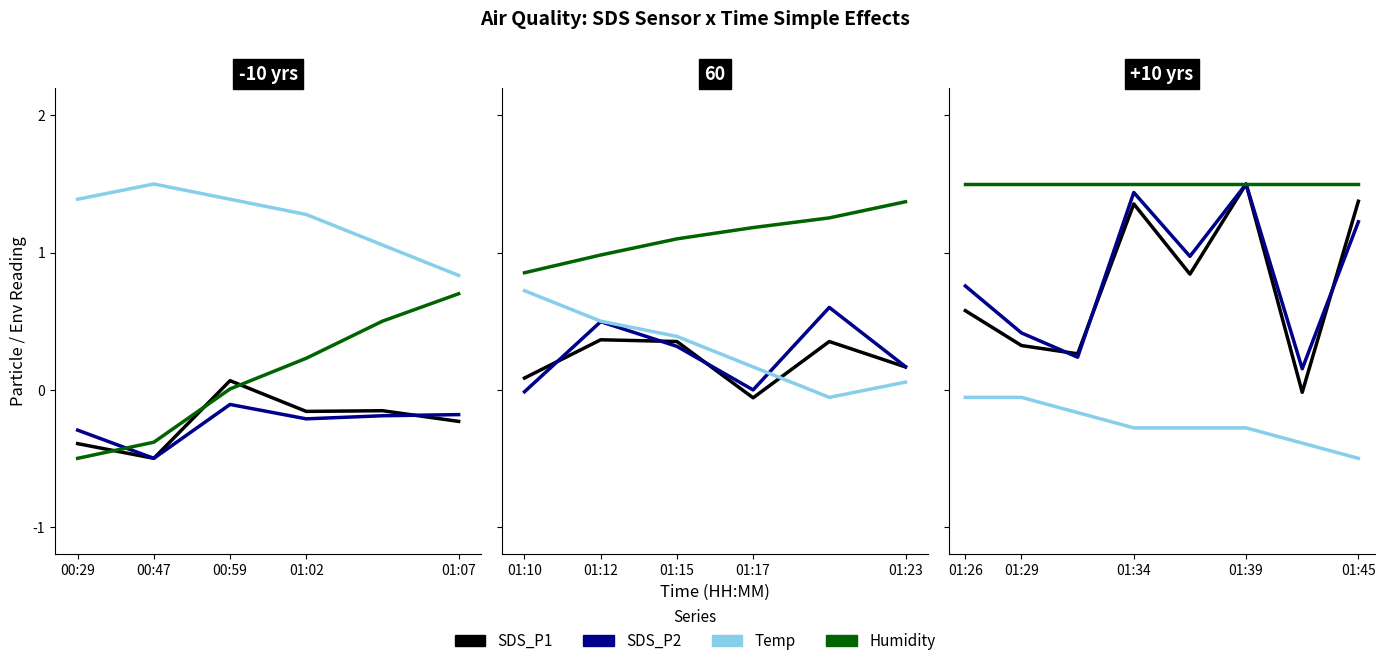

Which series has the largest range (max minus min)?

SDS_P1